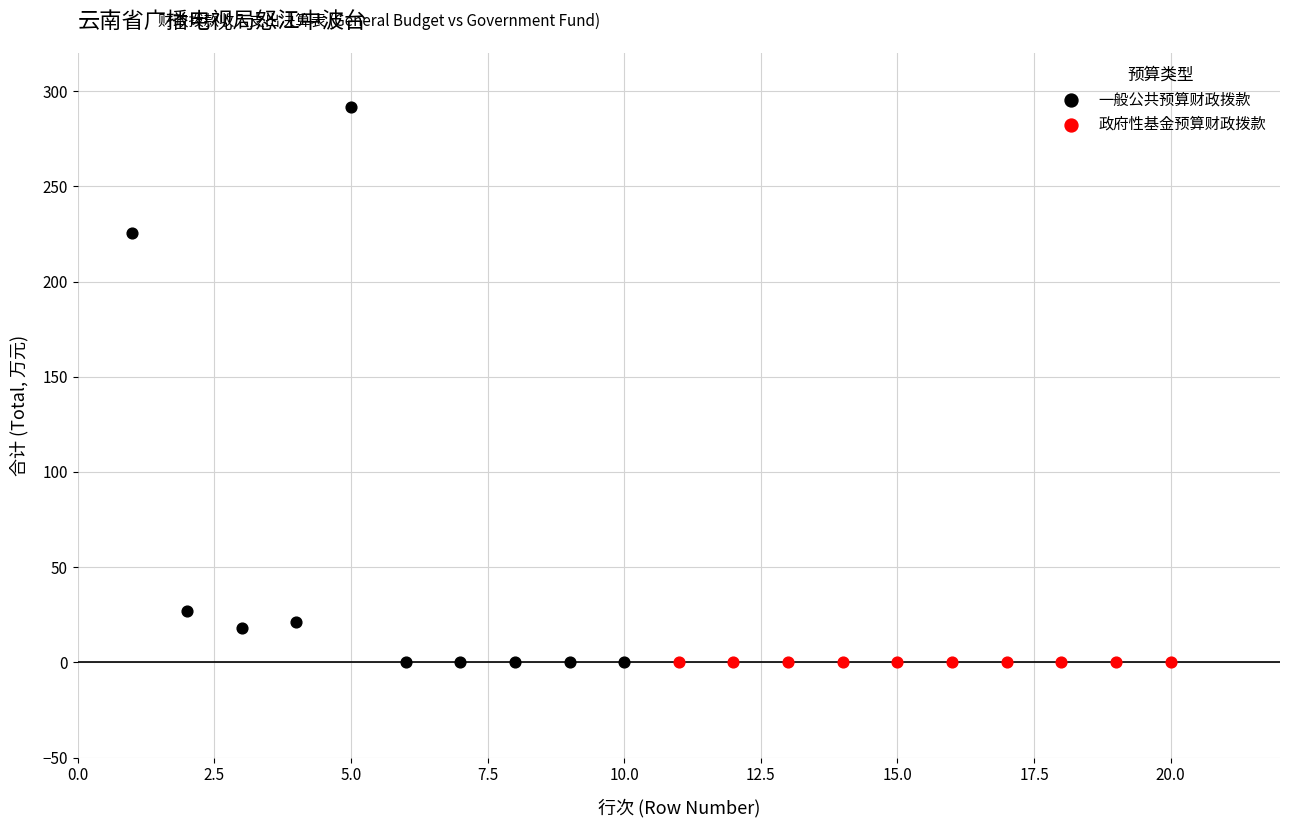

What are all the series names shown in the legend?

一般公共预算财政拨款, 政府性基金预算财政拨款